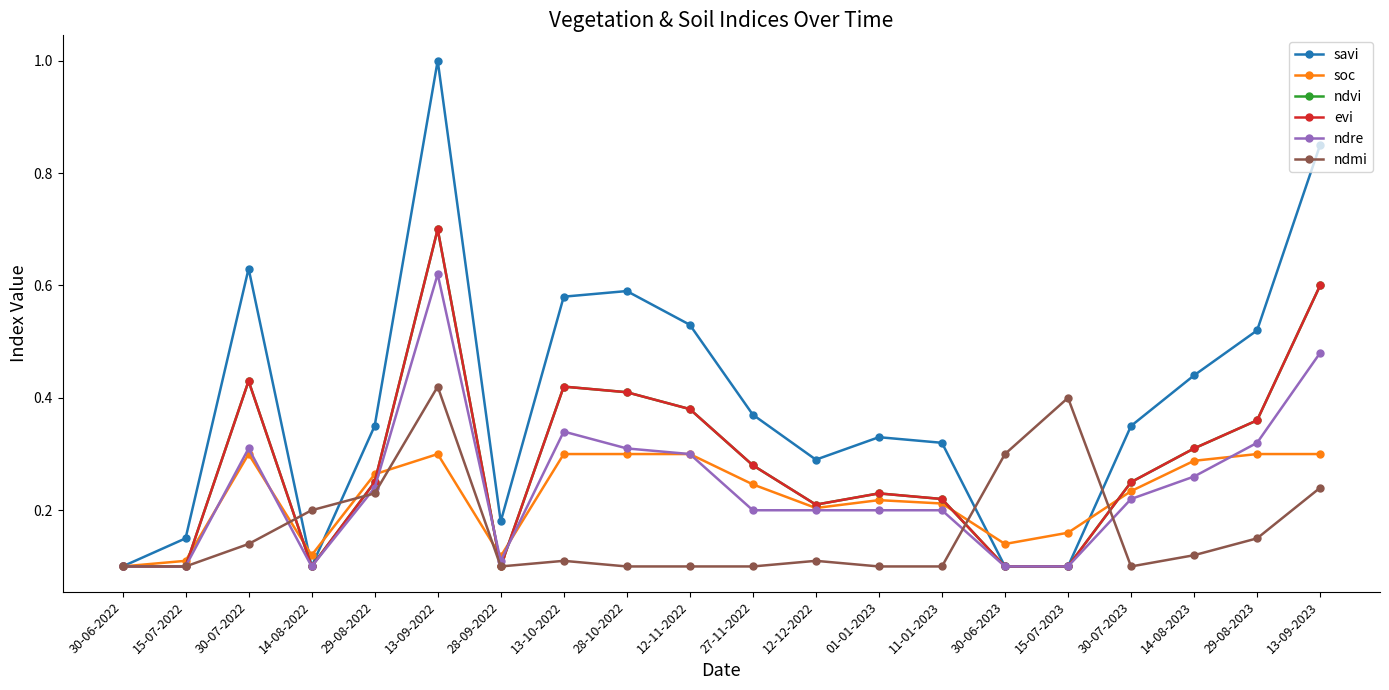

At which category does ndre reach its first local peak?

30-07-2022